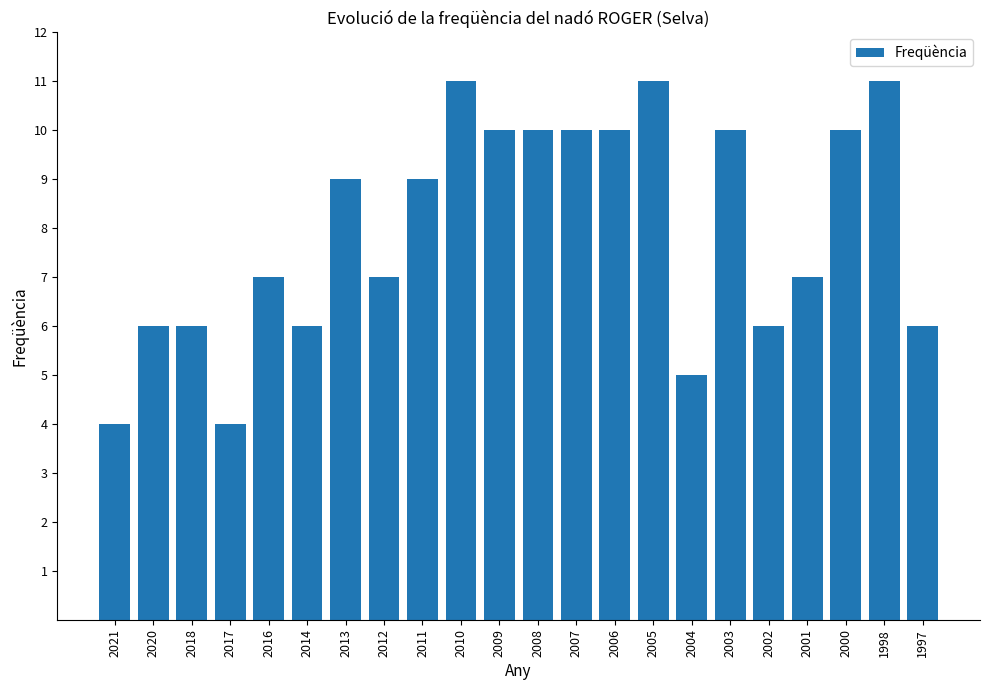

What is the greatest value displayed?

11